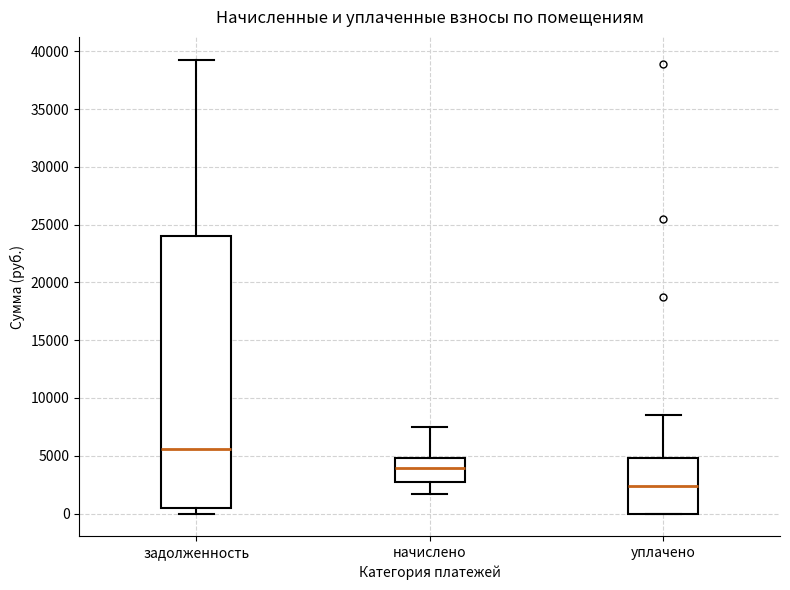

Which box is the tallest, from its lower edge to its upper edge?

задолженность